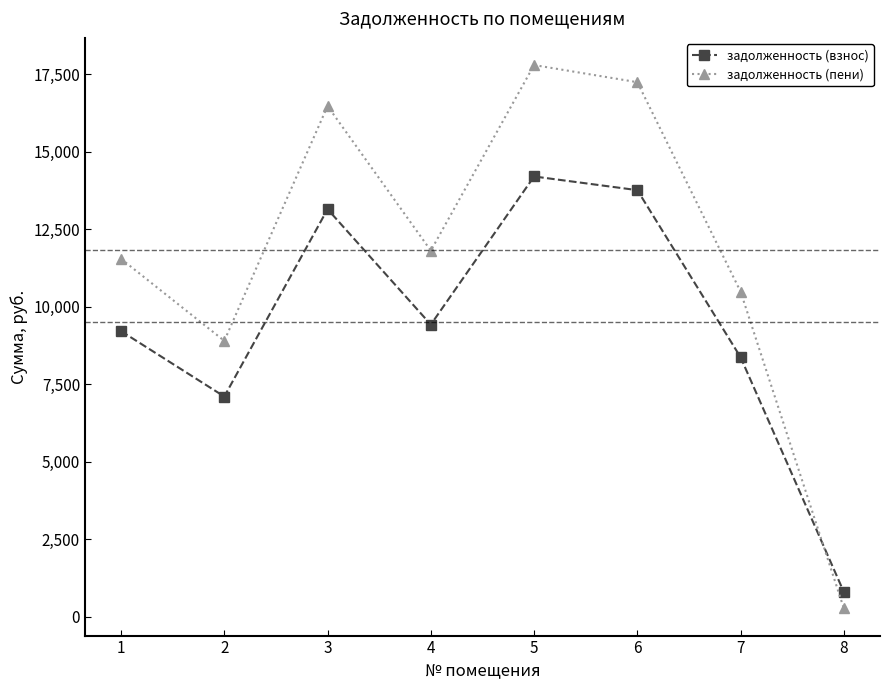

What is the value of the задолженность (взнос) point at the 2nd from the left?

7104.0